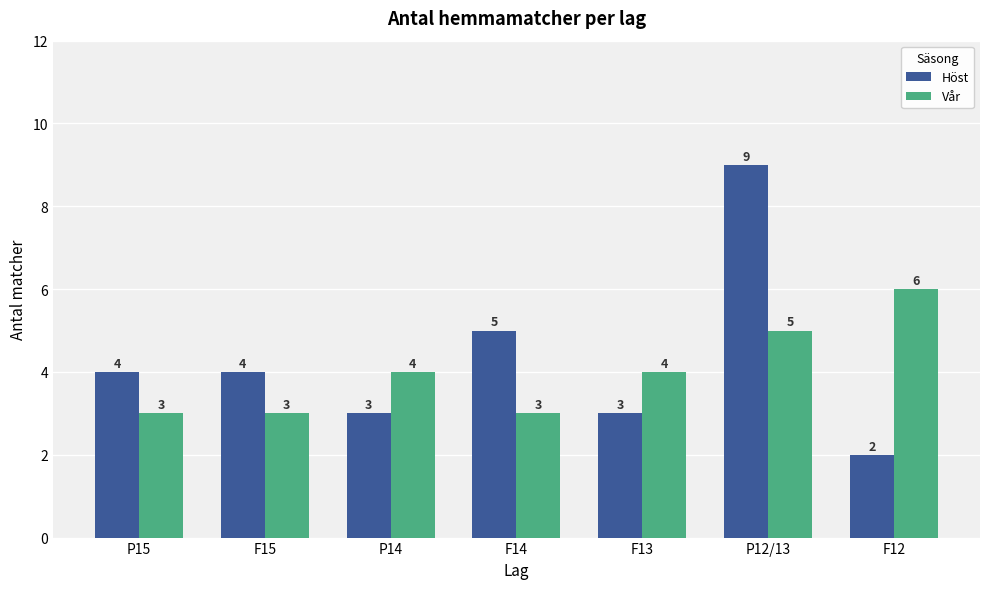

The value of Höst at F13 is 3. True or false?

True